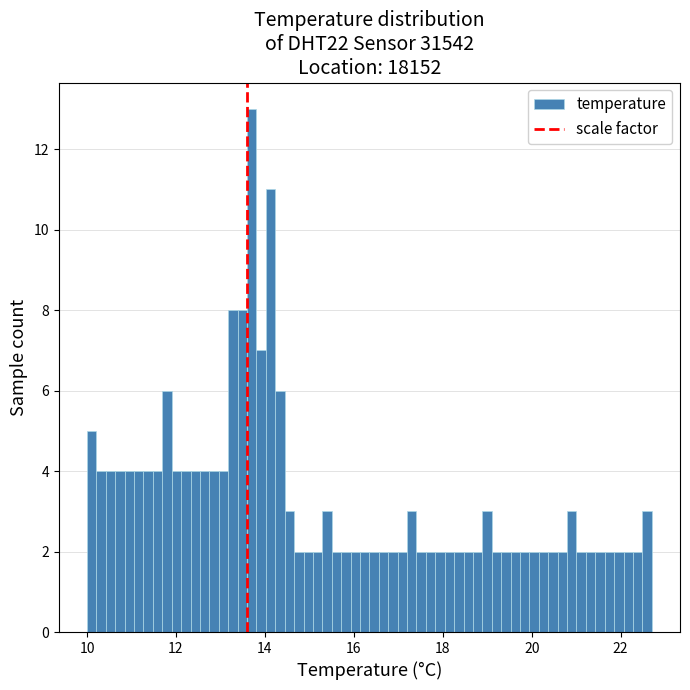

Read against the x-axis, roughly where is the centre of the tallest bar?

13.8